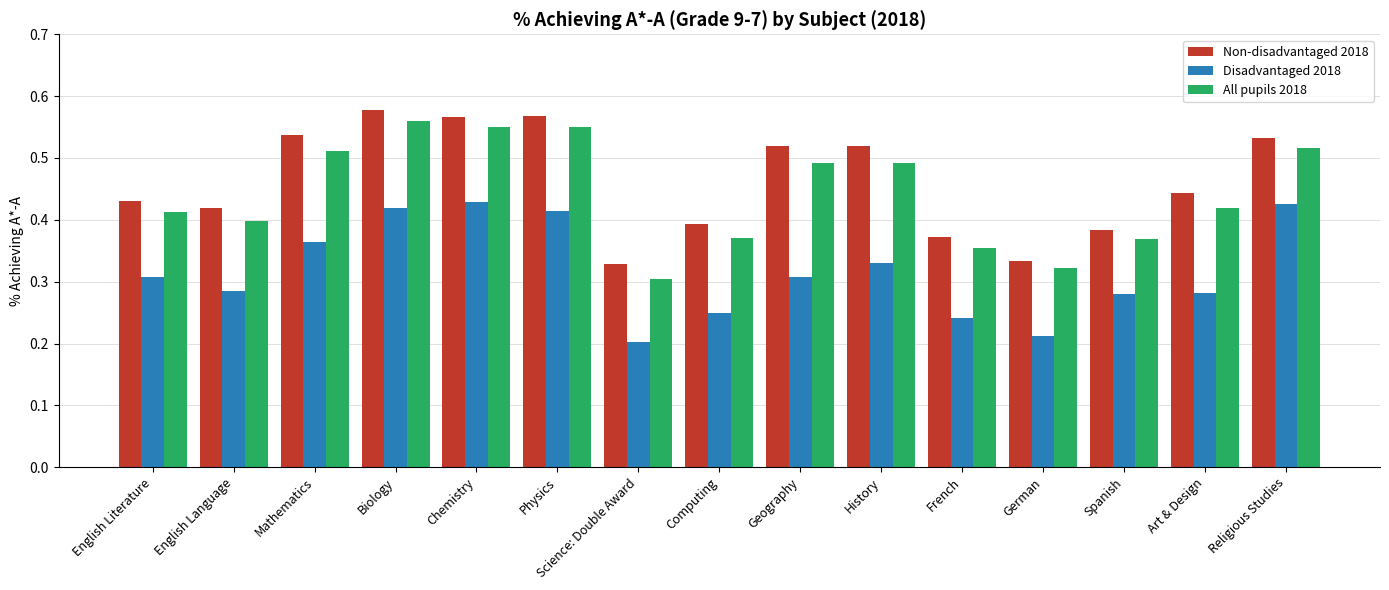

Does the chart contain any negative values?

No